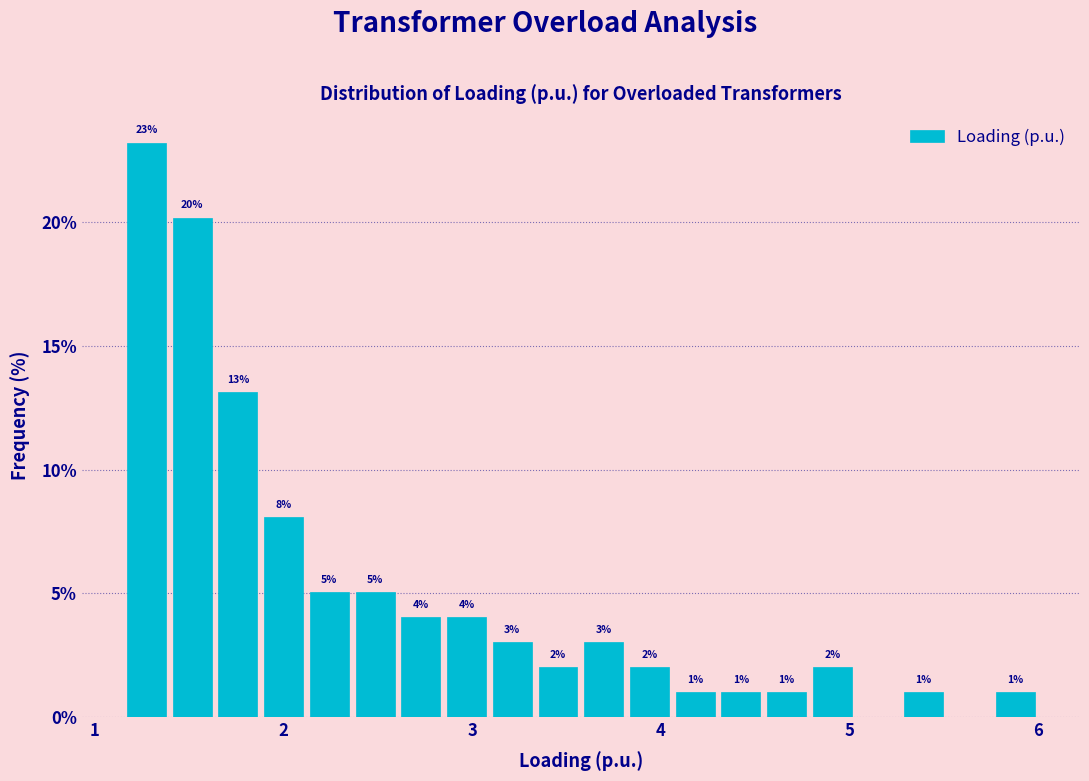

Around what value on the x-axis is the tallest bar? Give the approximate position of its centre, as read against the axis.

1.3